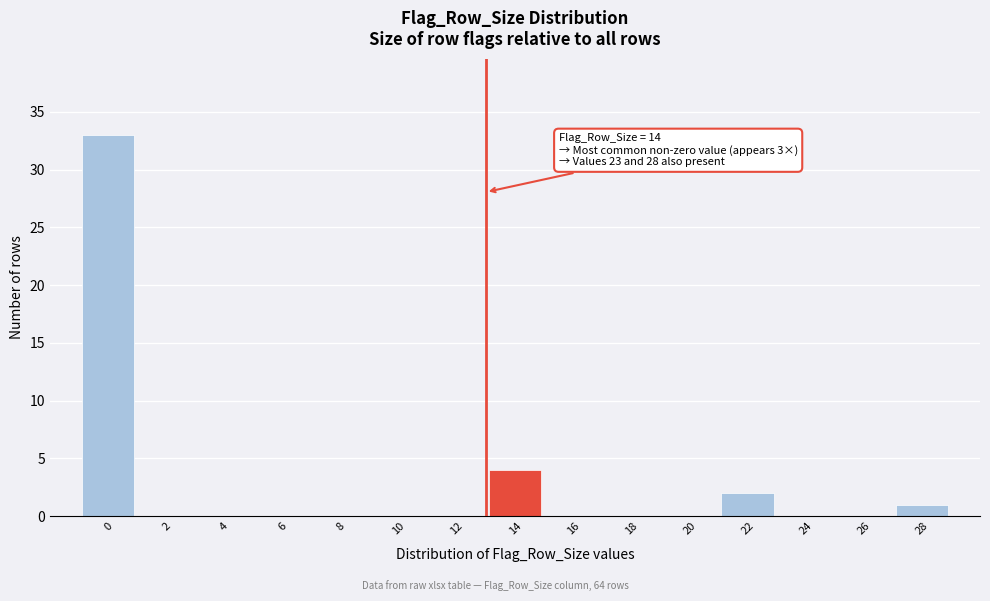

Reading left to right, transcribe all the data shown in this chart.

0=33	2=0	4=0	6=0	8=0	10=0	12=0	14=4	16=0	18=0	20=0	22=2	24=0	26=0	28=1